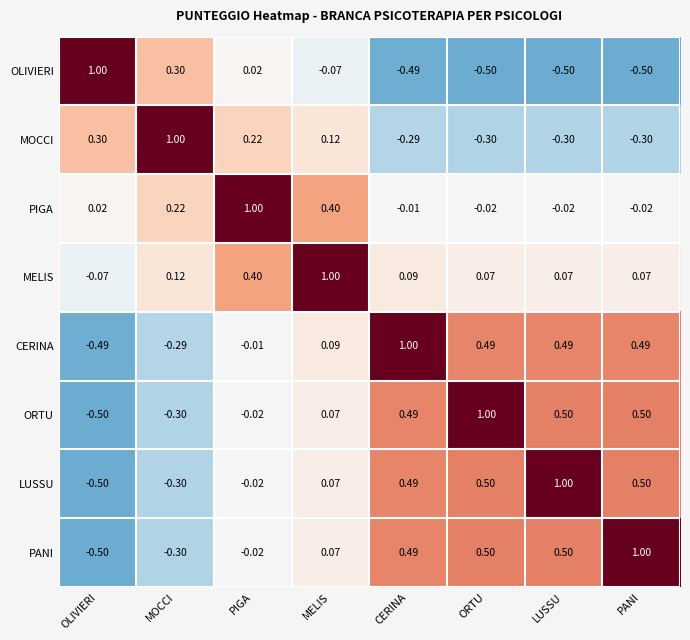

How many values in the MOCCI series are below 0?

4